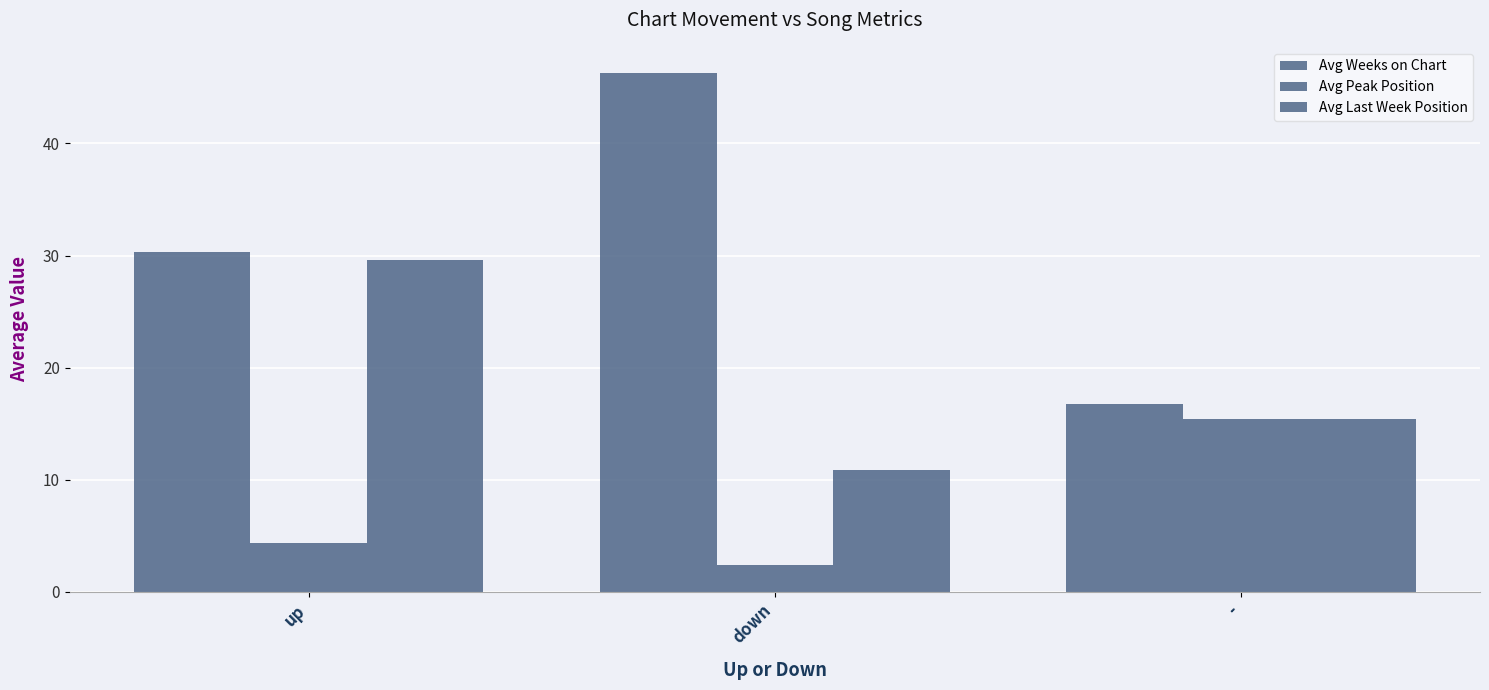

How many bars are there in each group?

3